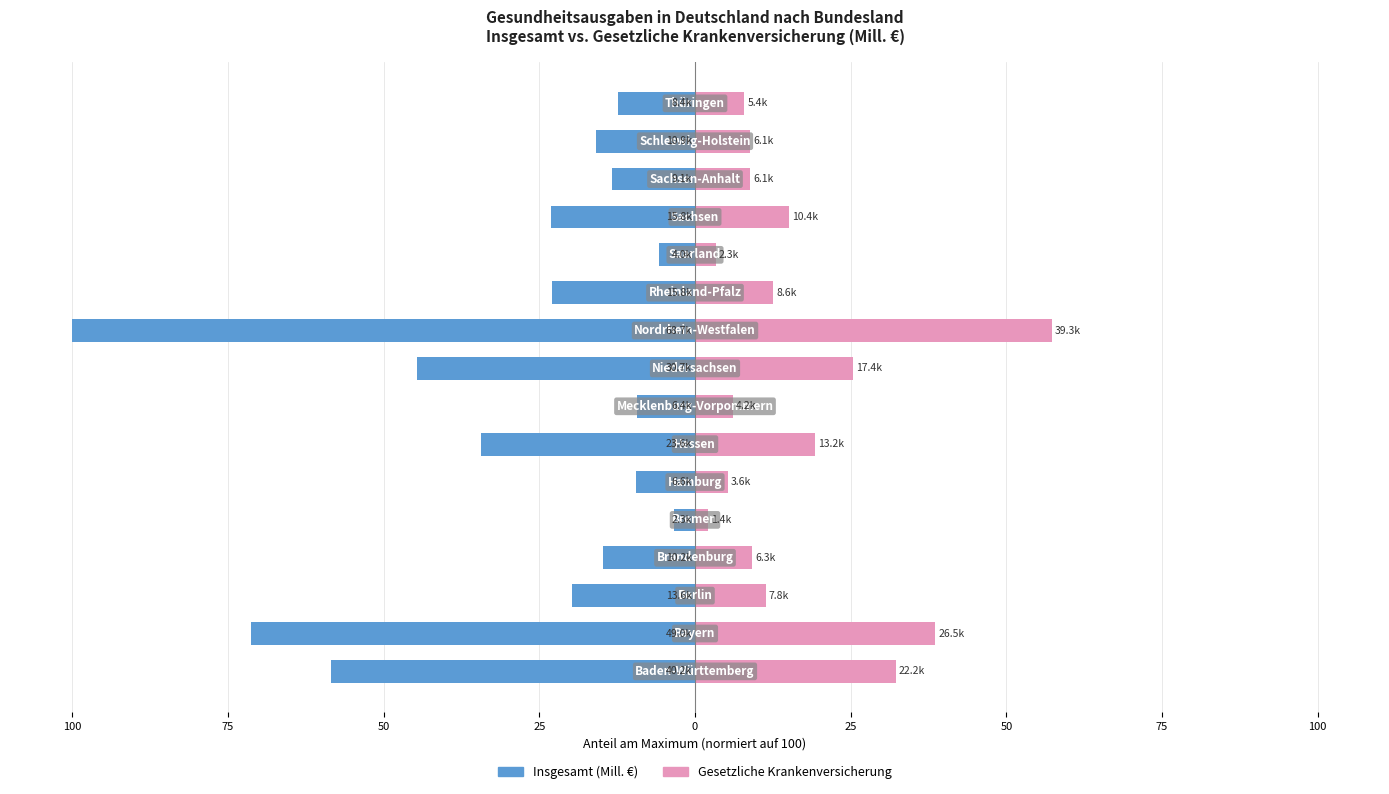

What is the difference between the highest and lowest values at 13?

22.1